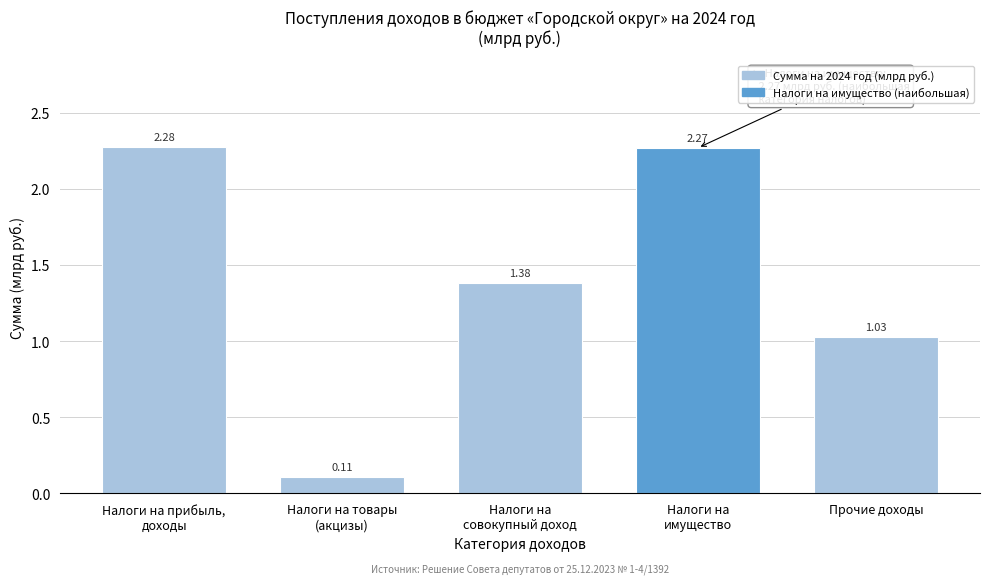

What is the difference between the maximum and second lowest values?

1.2